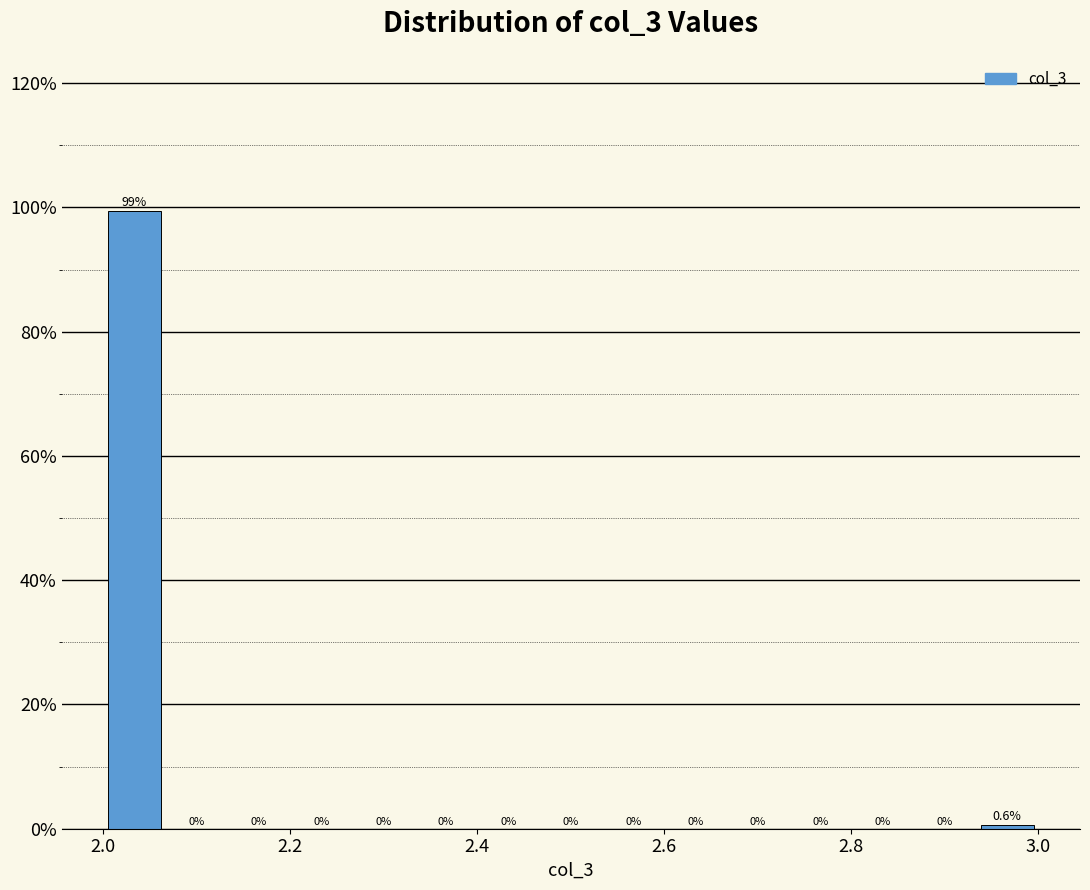

Read against the x-axis, roughly where is the centre of the tallest bar?

2.04